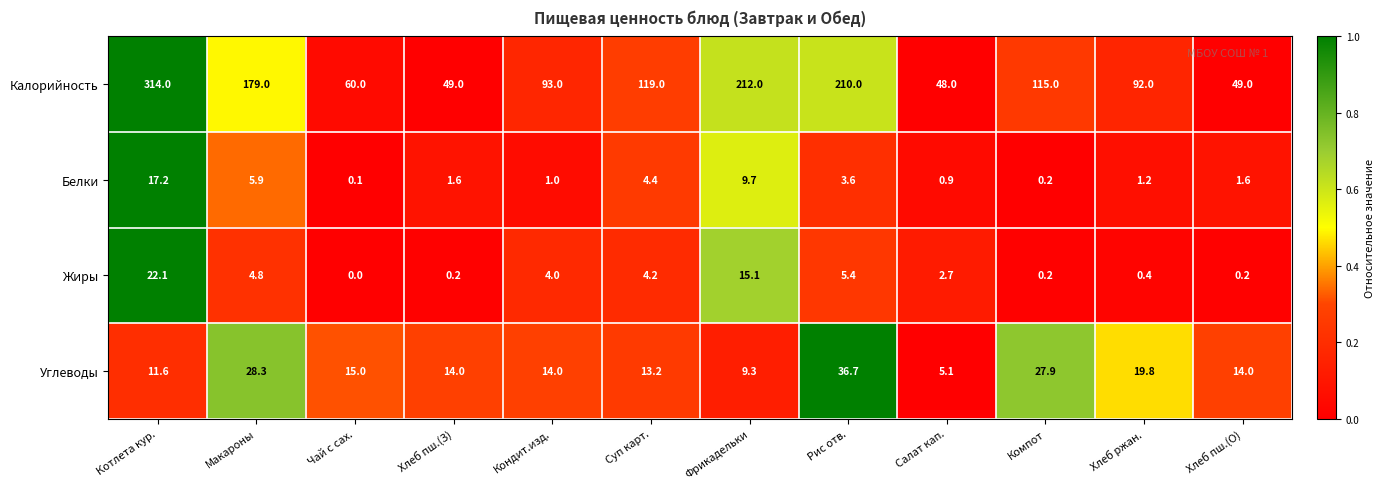

What is the difference between the maximum and minimum values in the Углеводы series?

31.6